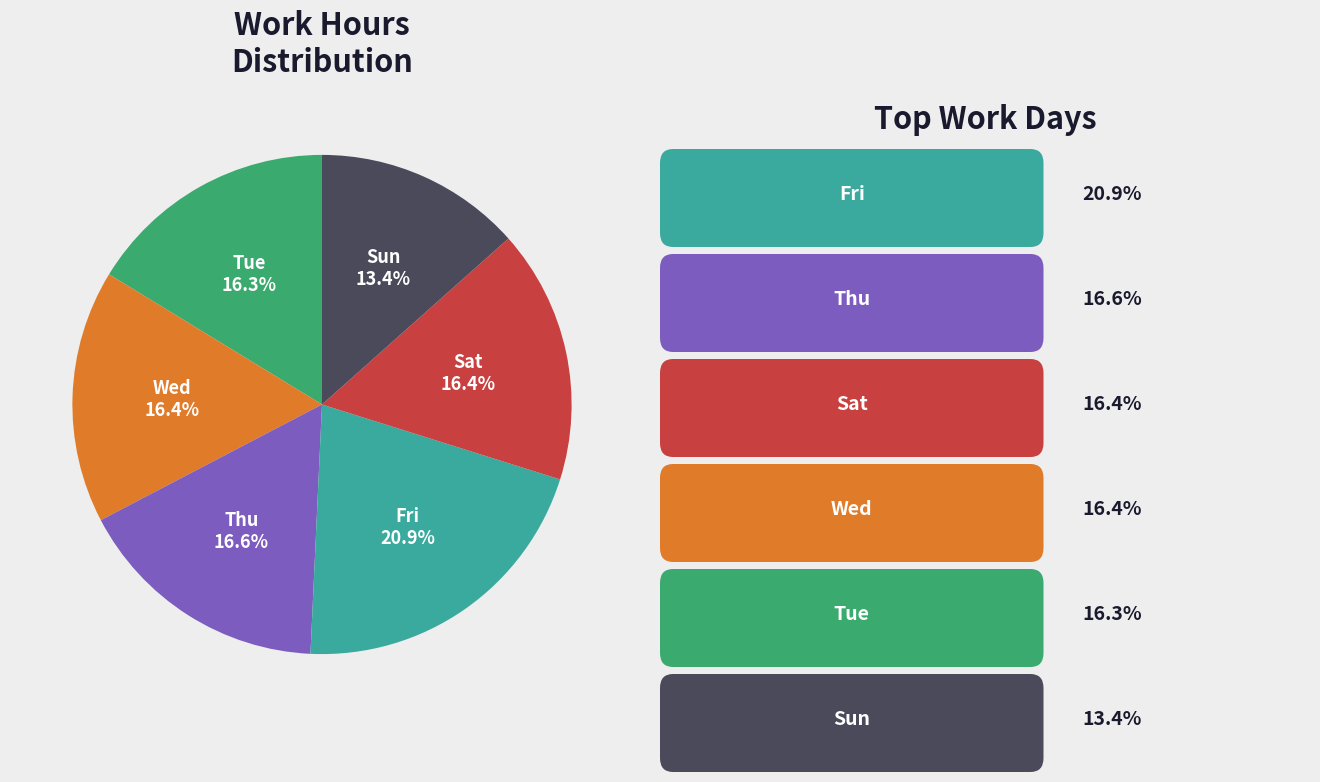

Is there any slice that represents more than half of the pie?

No